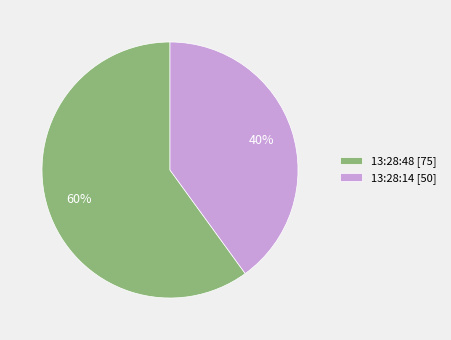

Count the number of slices in the pie.

2